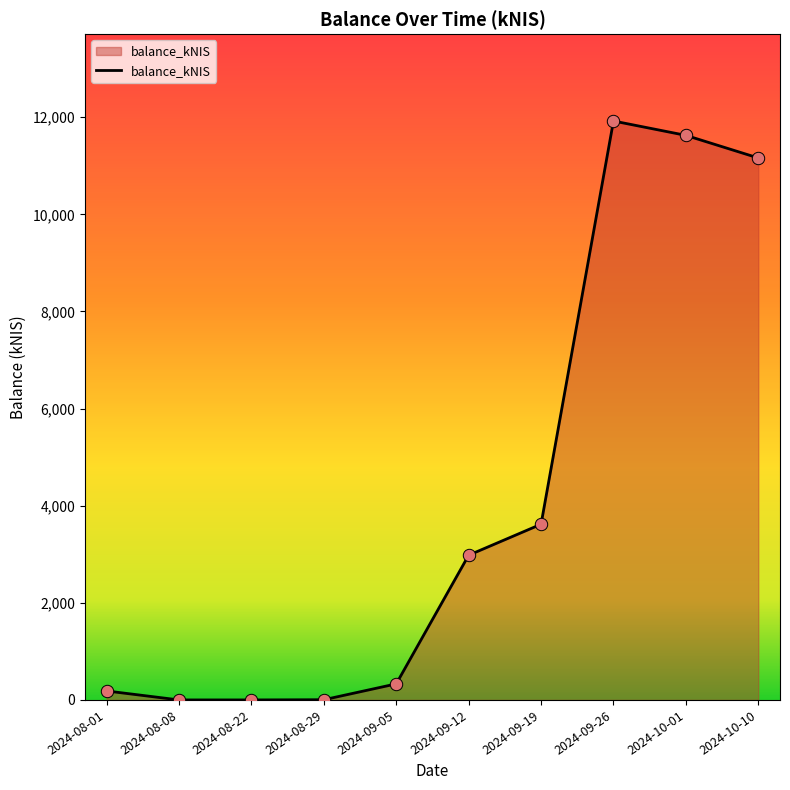

Which has a higher value, 2024-09-19 or 2024-08-22?

2024-09-19